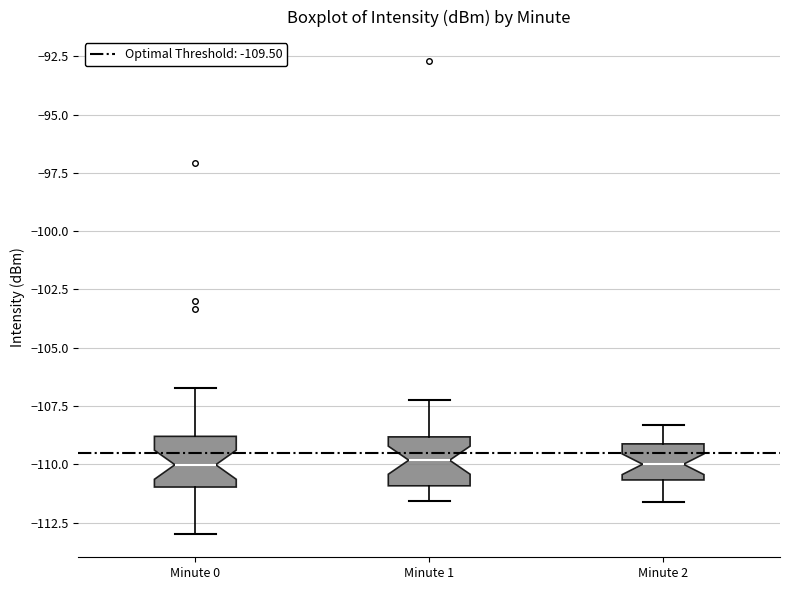

Reading left to right, transcribe this box plot: for each box, give where its median line is, the range the box spans, and where its two whiskers end, as read against the y-axis. The values are not printed on the chart, so give them approximately, as read against the axis.

Minute 0: median -110.0, box -111.0 to -109.0, whiskers -113.0 to -106.5
Minute 1: median -110.0, box -111.0 to -109.0, whiskers -111.5 to -107.0
Minute 2: median -110.0, box -110.5 to -109.0, whiskers -111.5 to -108.5